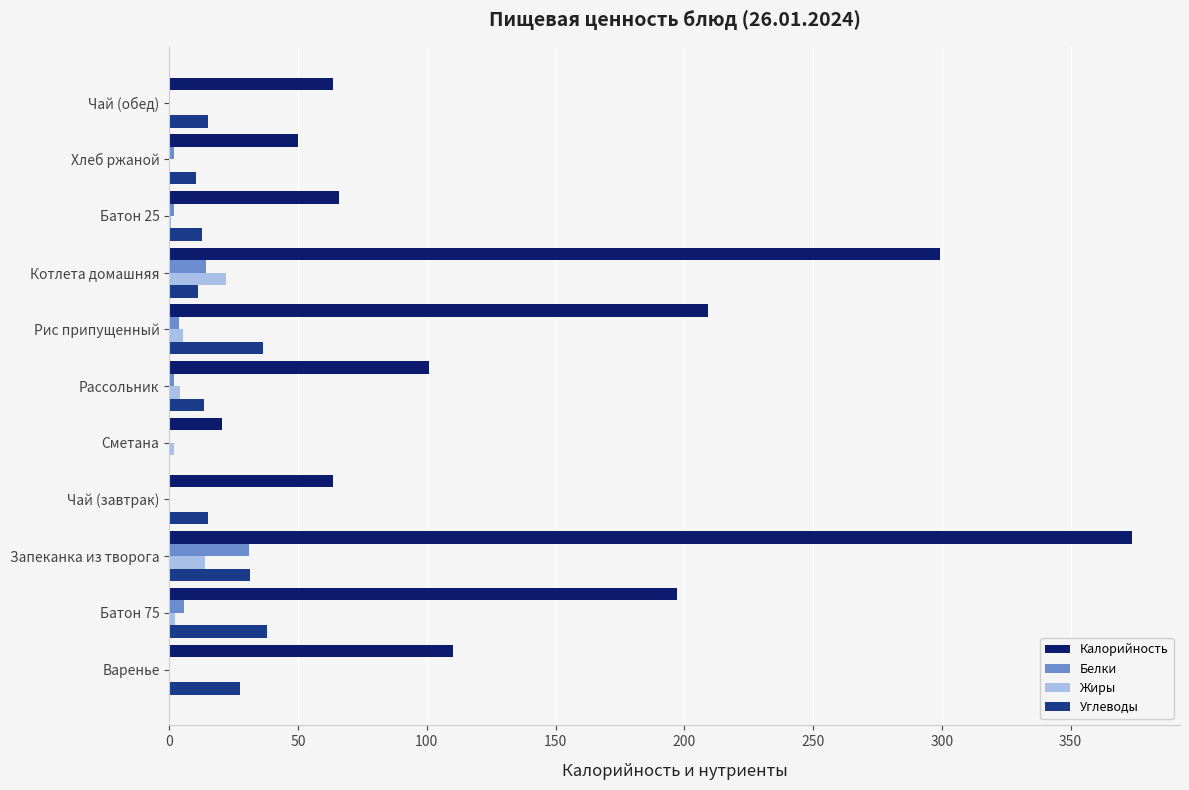

What is the approximate value of Калорийность at Запеканка из творога?

373.8